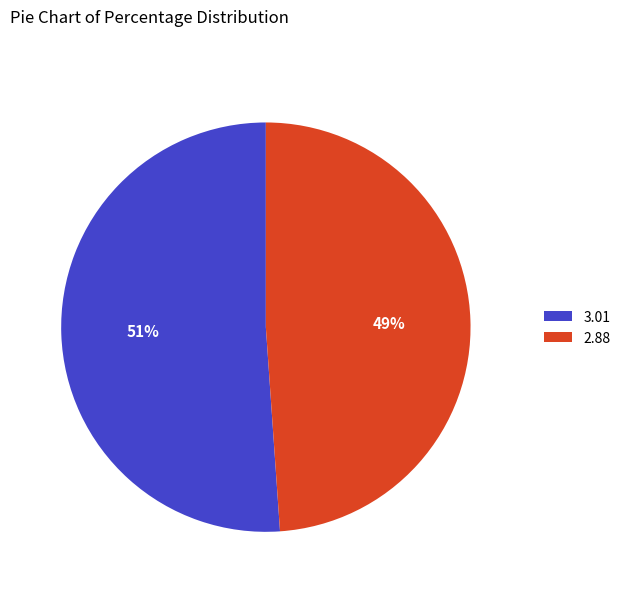

True or false: 2.88 accounts for 61% of the total.

False